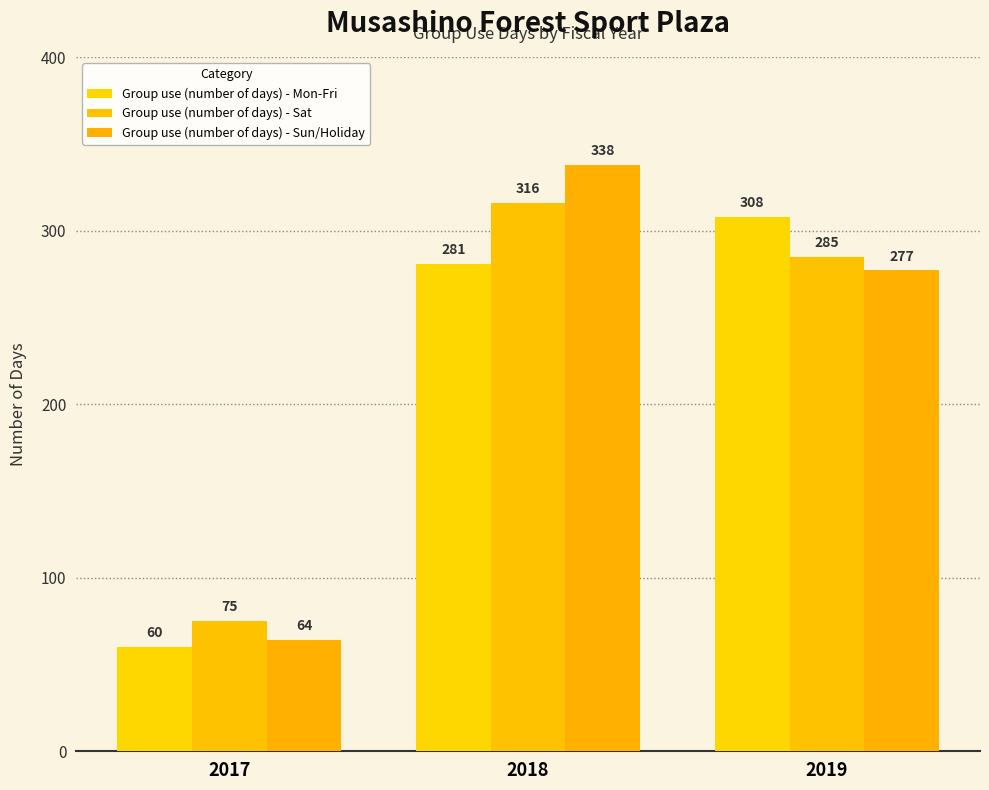

How many distinct data groups are displayed?

3